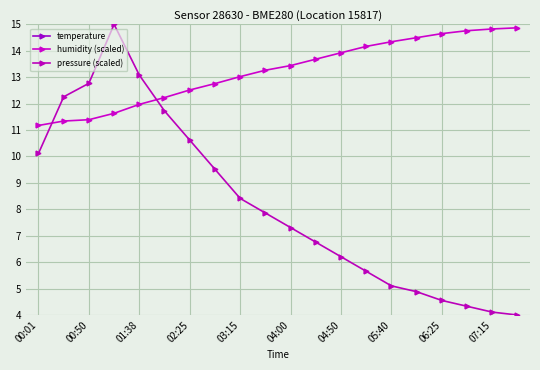

What is the smallest value displayed?

4.0